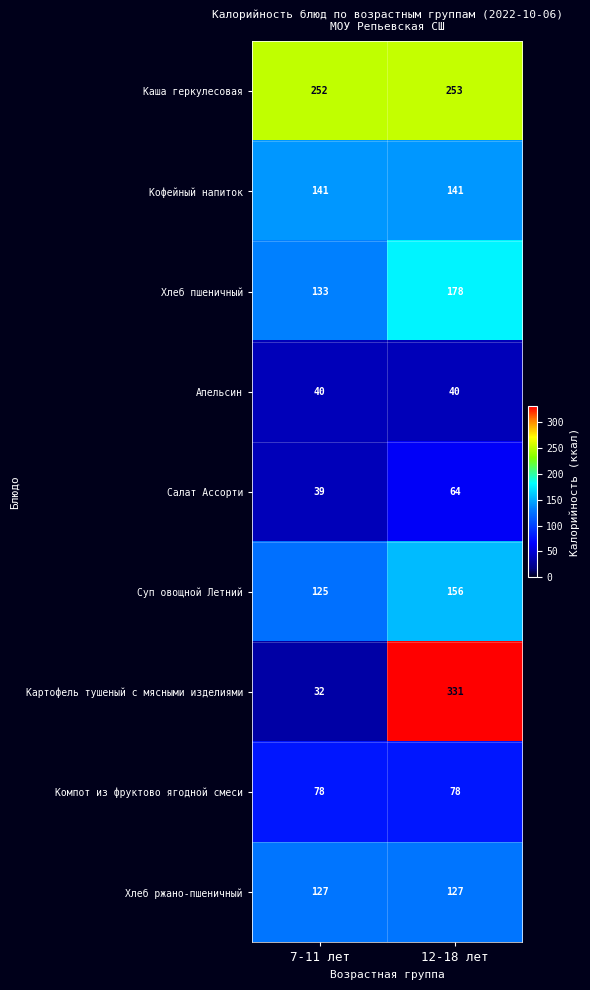

Is it true that Хлеб ржано-пшеничный equals 219 at 12-18 лет?

False